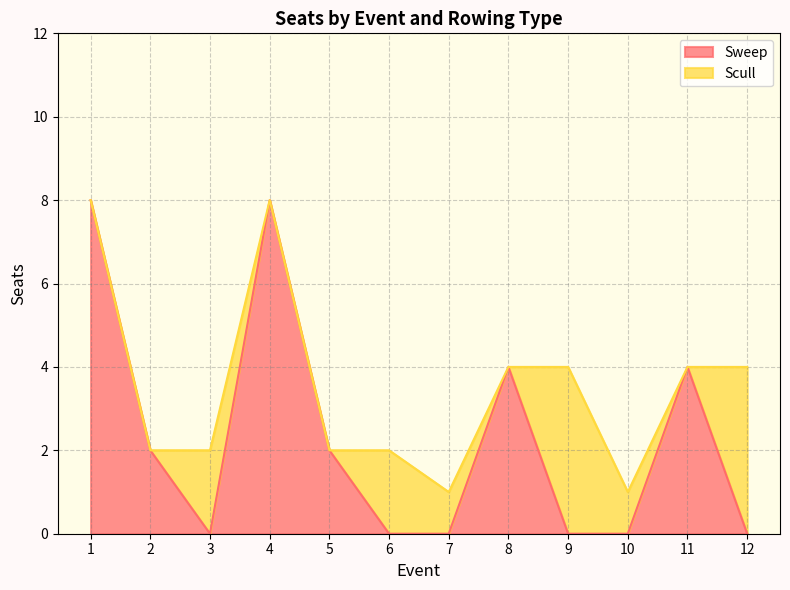

Does the chart display data point markers on the line(s)?

No